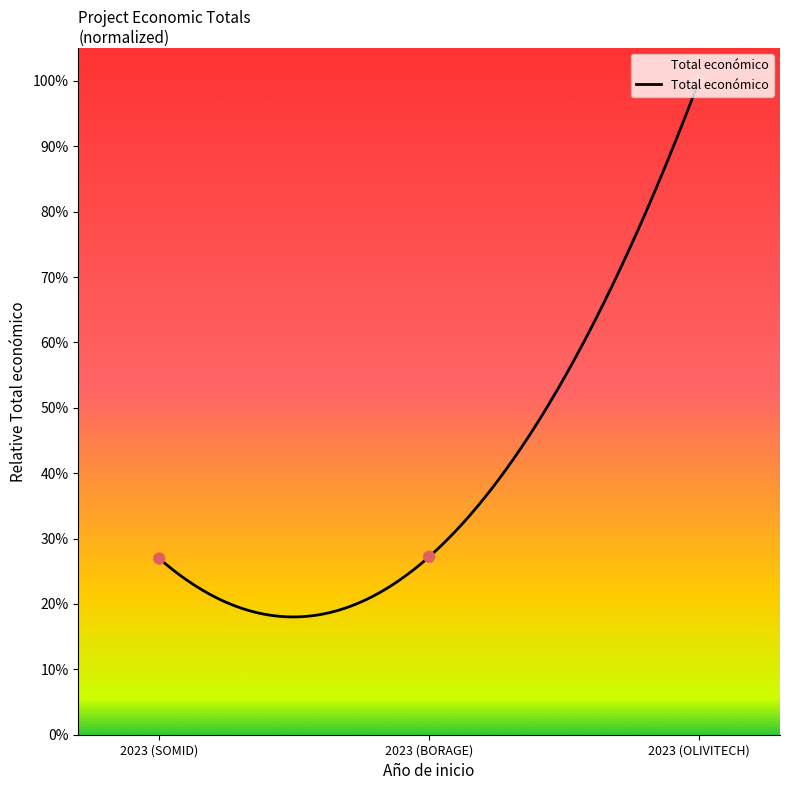

What is the ratio of the value at 2023 (OLIVITECH) to the value at 2023 (SOMID)?

3.7